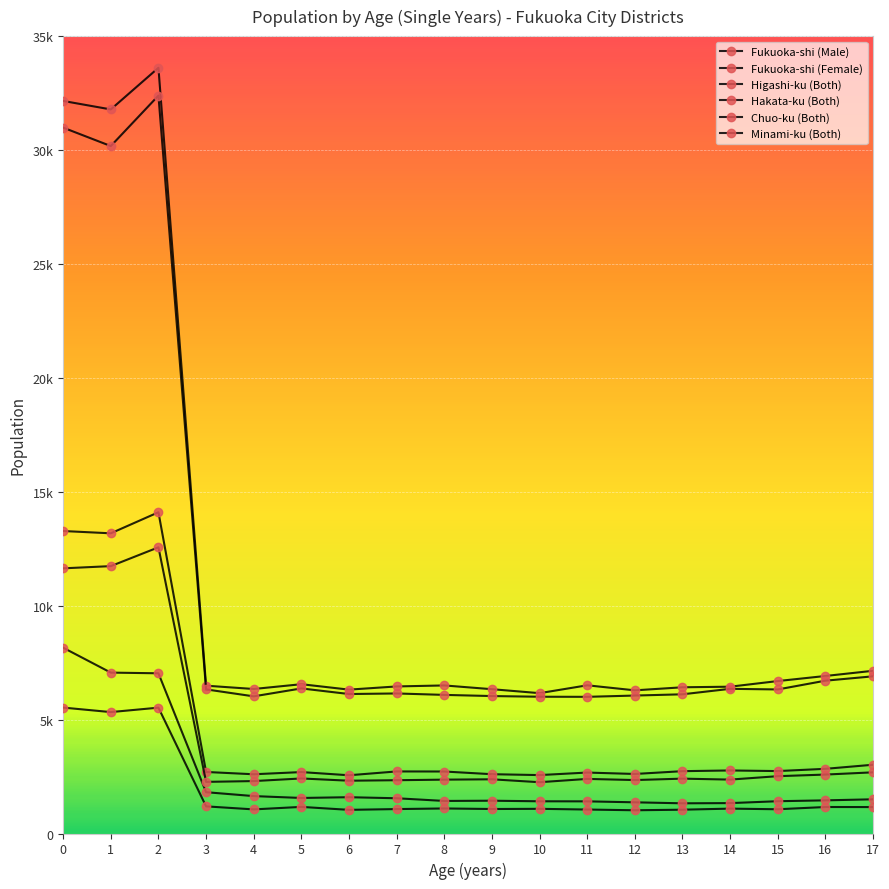

Reading left to right, what are all the values shown in this chart?

Fukuoka-shi (Male): 32154	31782	33609	6488	6343	6553	6315	6455	6499	6334	6160	6505	6284	6418	6444	6691	6914	7142
Fukuoka-shi (Female): 30983	30174	32390	6326	6020	6368	6122	6147	6084	6033	6003	5999	6055	6110	6350	6323	6708	6899
Higashi-ku (Both): 13277	13176	14100	2701	2600	2696	2556	2724	2721	2603	2564	2675	2613	2736	2767	2740	2839	3018
Hakata-ku (Both): 8155	7062	7032	1813	1642	1560	1593	1547	1429	1439	1414	1411	1369	1325	1334	1417	1455	1501
Chuo-ku (Both): 5527	5329	5524	1191	1058	1168	1038	1072	1099	1075	1083	1052	1020	1045	1092	1064	1163	1160
Minami-ku (Both): 11639	11736	12562	2266	2301	2416	2317	2339	2364	2379	2251	2396	2346	2408	2366	2516	2587	2685